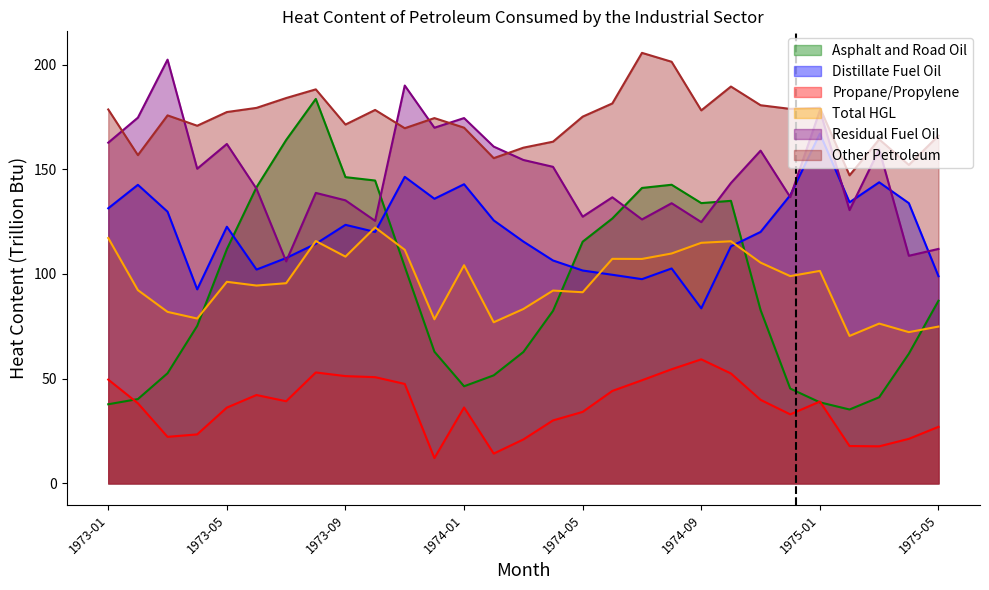

True or false: Other Petroleum and Asphalt and Road Oil intersect in this chart.

False